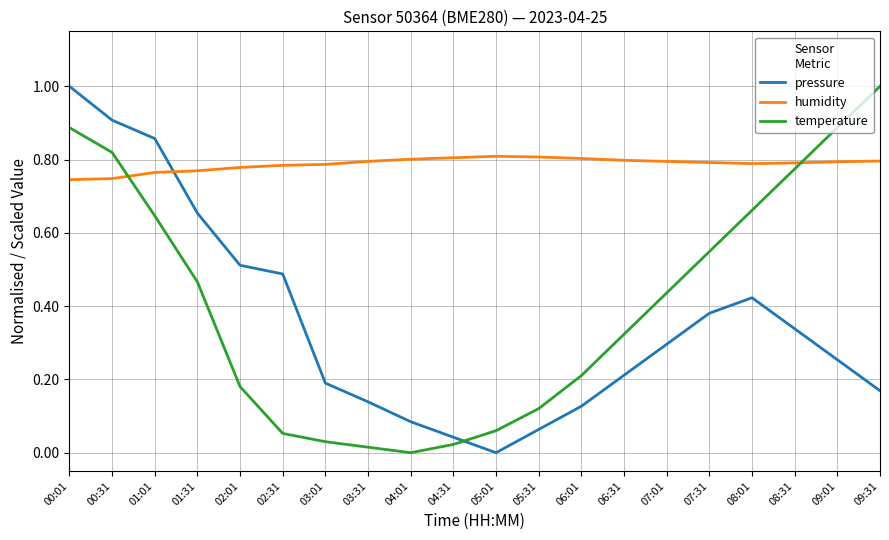

What is the total value across all series at 07:31?

1.7